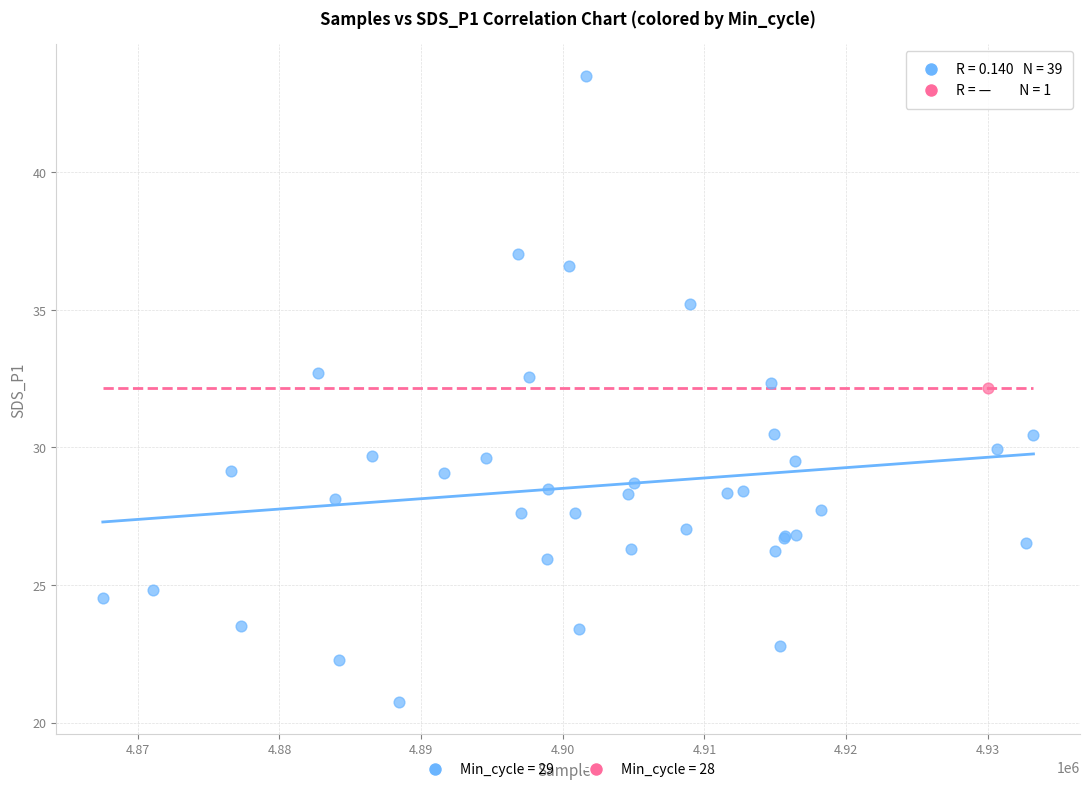

What are all the series names shown in the legend?

Min_cycle = 29, Min_cycle = 28